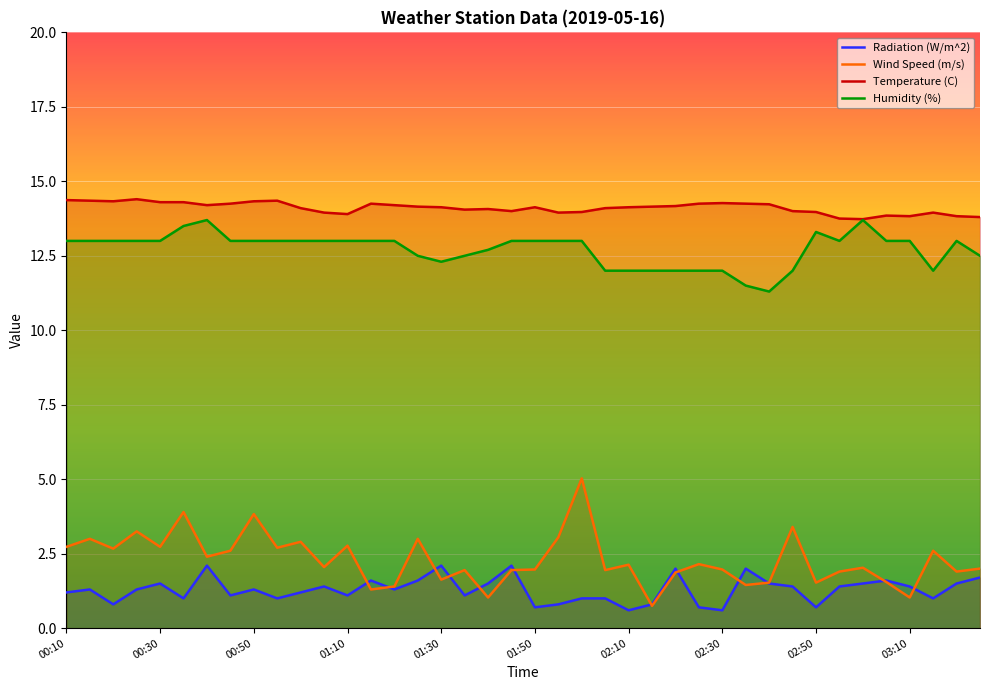

The Humidity (%) series shows 13.0 at 01:20. True or false?

True